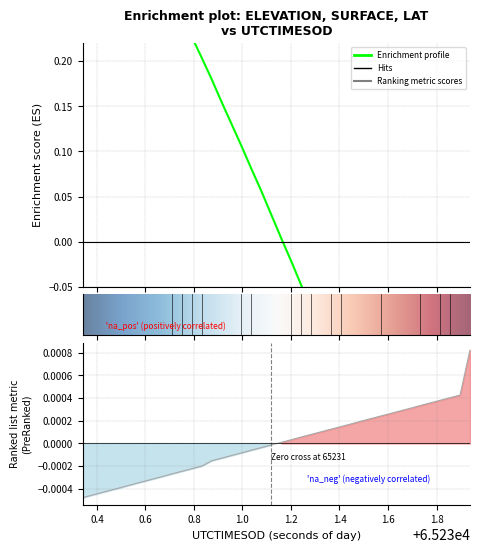

Is the value of ELEVATION at 20 greater than the value of UTCTIMESOD at 22?

Yes